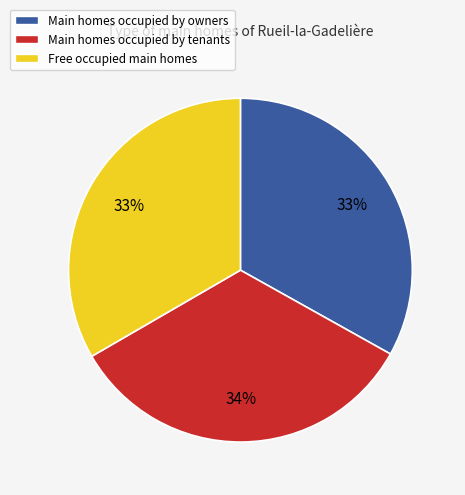

Combined, do Main homes occupied by owners and Main homes occupied by tenants account for over 50%?

Yes